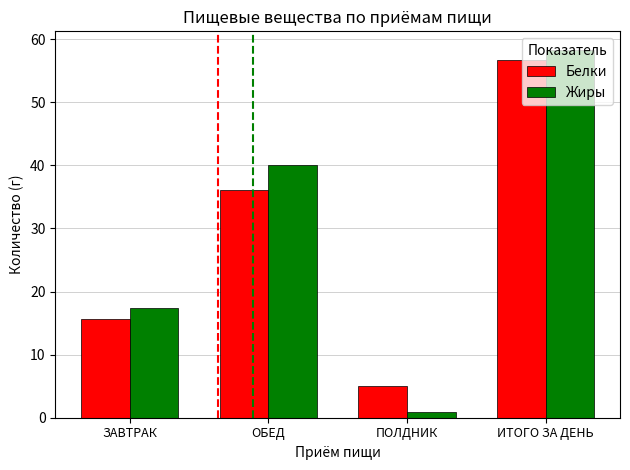

What is the maximum value for Белки?

56.7